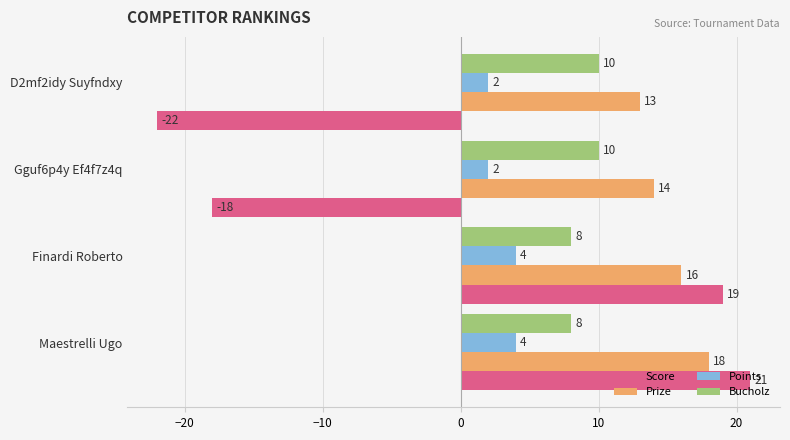

What is the spread (max minus min) of values at Finardi Roberto?

15